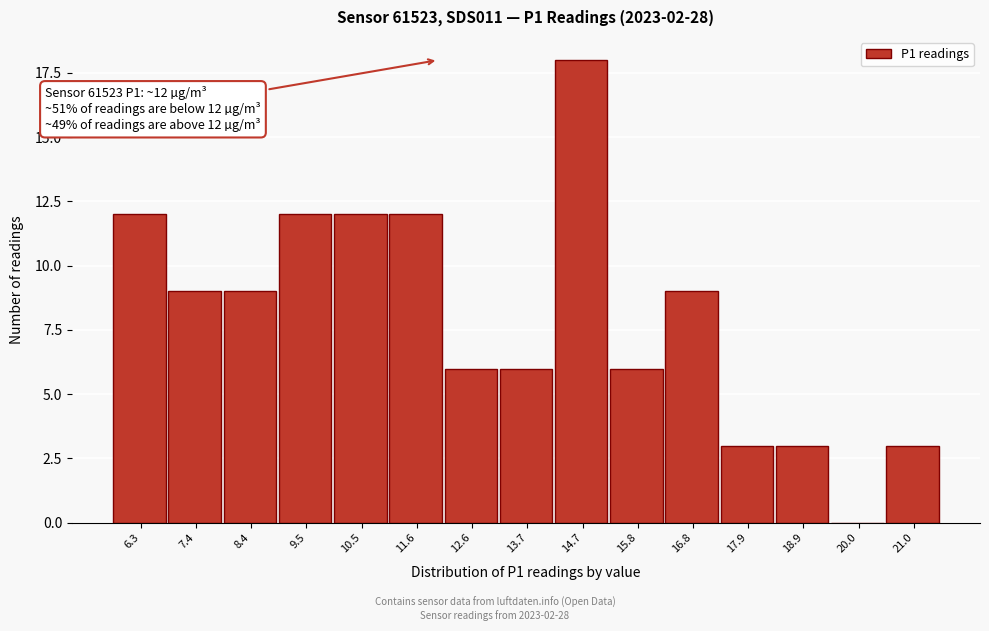

Reading left to right, list all the values displayed in this chart.

6.3=12	7.4=9	8.4=9	9.5=12	10.5=12	11.6=12	12.6=6	13.7=6	14.7=18	15.8=6	16.8=9	17.9=3	18.9=3	20.0=0	21.0=3